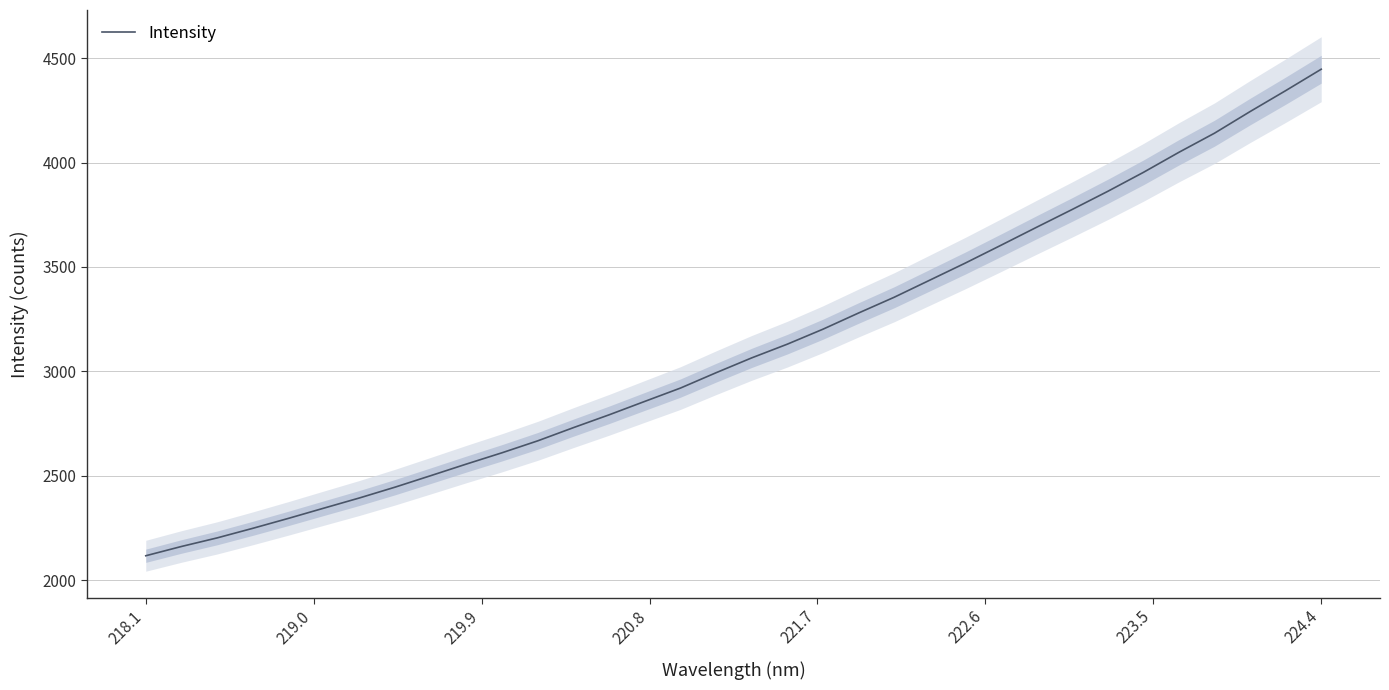

How many values are below 3064?

17